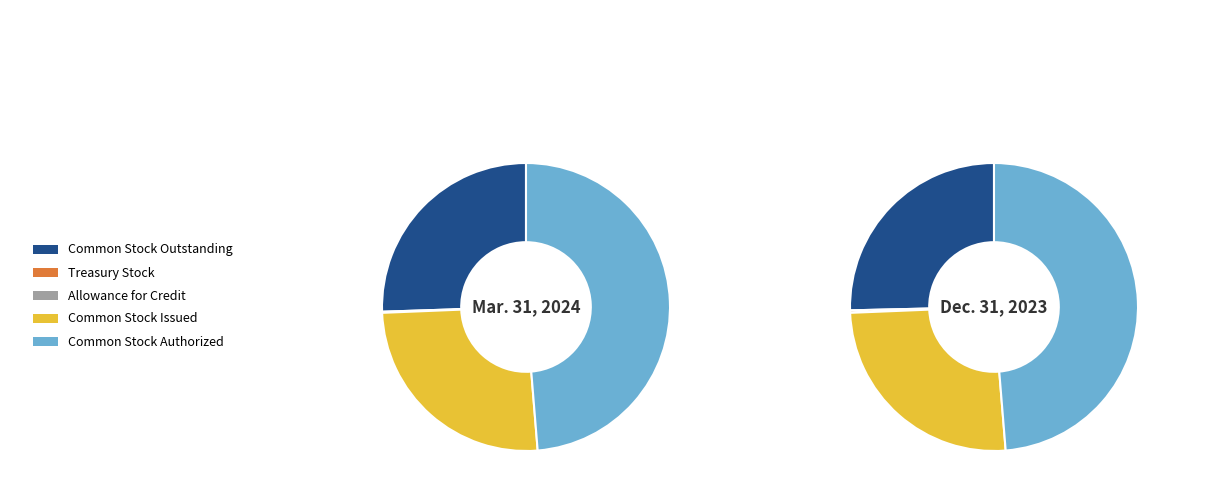

To the nearest percent, what is the difference between the Common Stock Authorized and Treasury Stock slice percentages?

49%